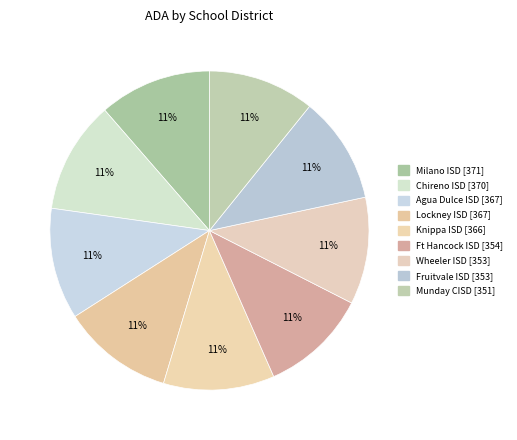

Combined, what portion of the pie is Lockney ISD and Milano ISD?

22.7%